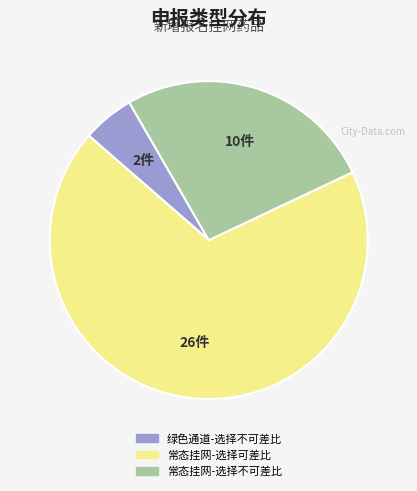

How many slices are in this pie chart?

3